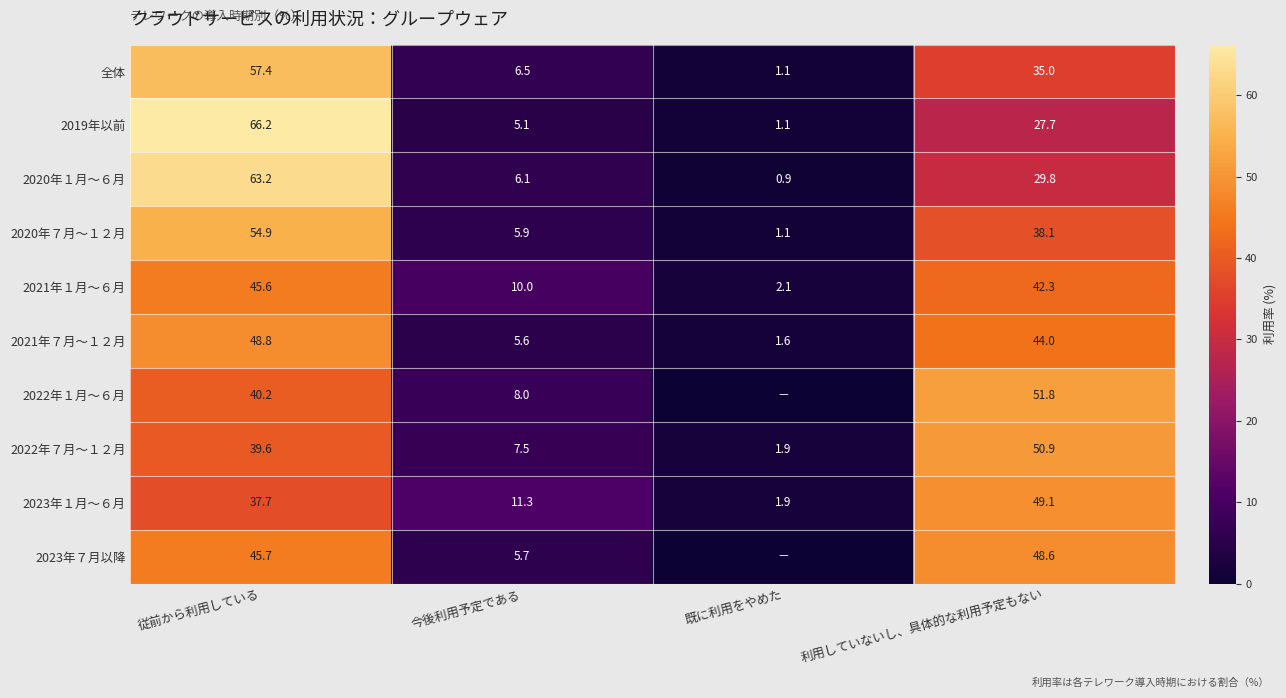

What is the difference between the 全体 values at 今後利用予定である and 利用していないし、具体的な利用予定もない?

28.5